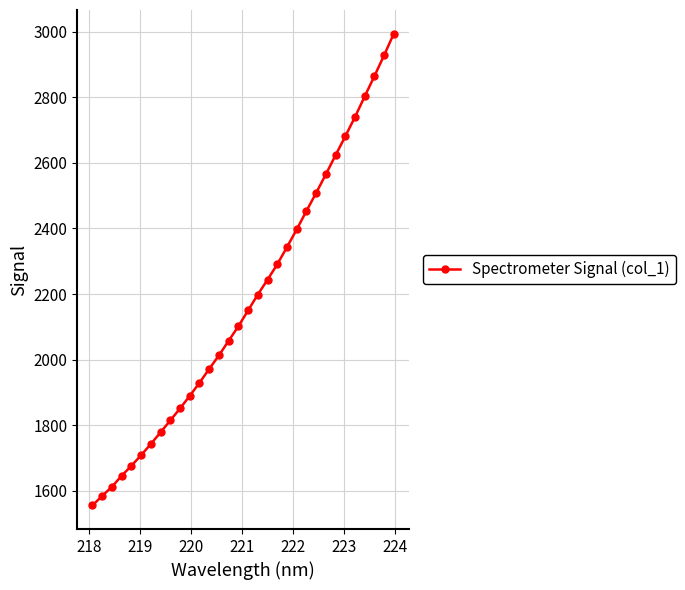

Reading left to right, list all the values displayed in this chart.

1555.1	1584.3	1612.0	1645.7	1676.0	1708.5	1742.5	1778.2	1814.5	1851.0	1889.4	1929.2	1971.6	2012.8	2057.4	2101.6	2150.0	2198.3	2243.8	2290.6	2343.0	2396.9	2453.2	2508.2	2565.1	2623.2	2680.7	2739.8	2802.5	2864.6	2928.0	2994.2